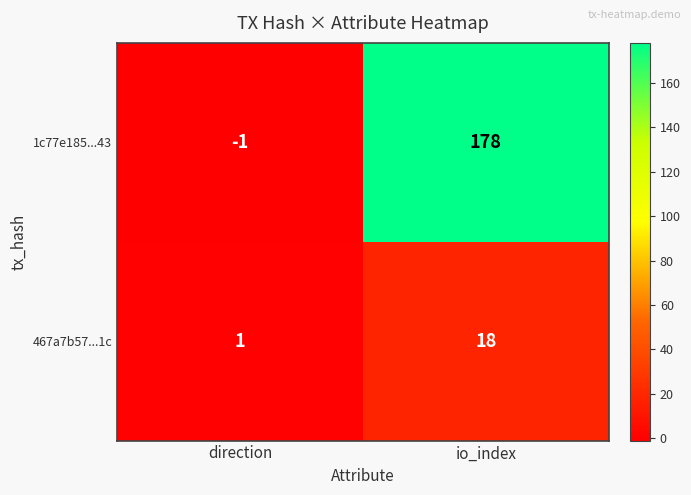

What is the sum of the 467a7b57...1c values at direction and io_index?

19